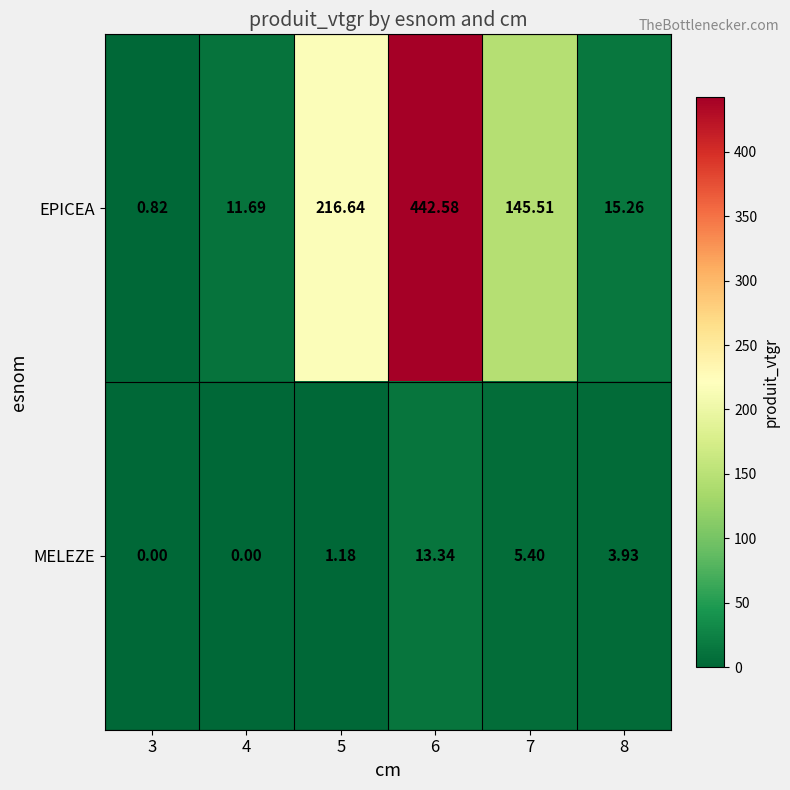

Which series has the widest spread of values?

EPICEA